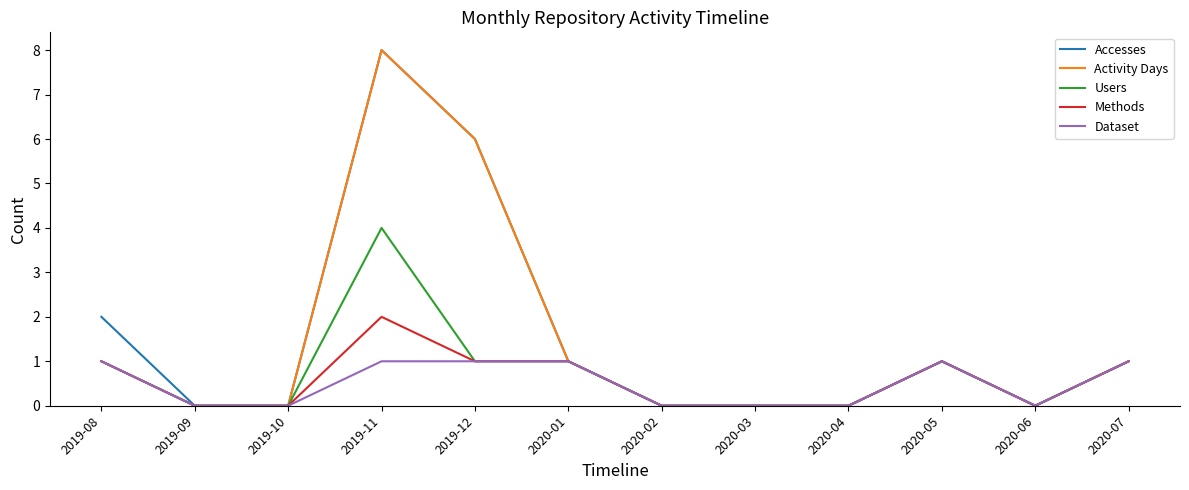

Is it true that Dataset equals 0 at 2019-09?

True